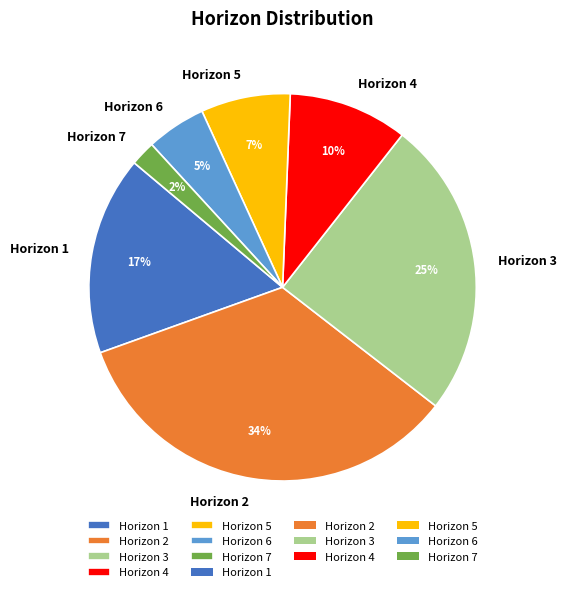

Combined, do Horizon 6 and Horizon 1 account for over 50%?

No